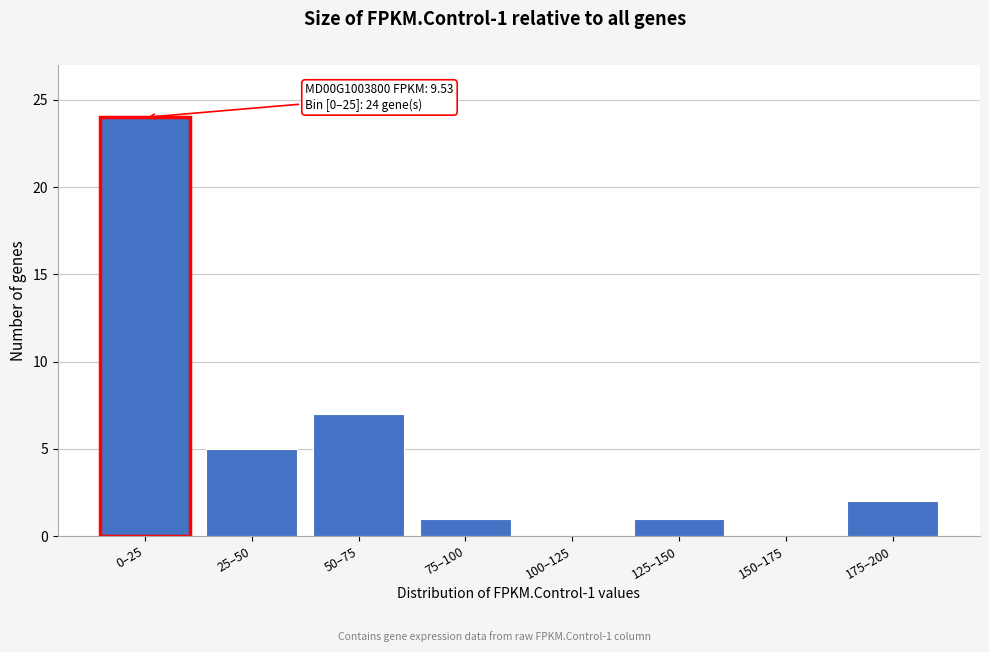

Reading left to right, extract all data points from this chart.

0–25=24	25–50=5	50–75=7	75–100=1	100–125=0	125–150=1	150–175=0	175–200=2